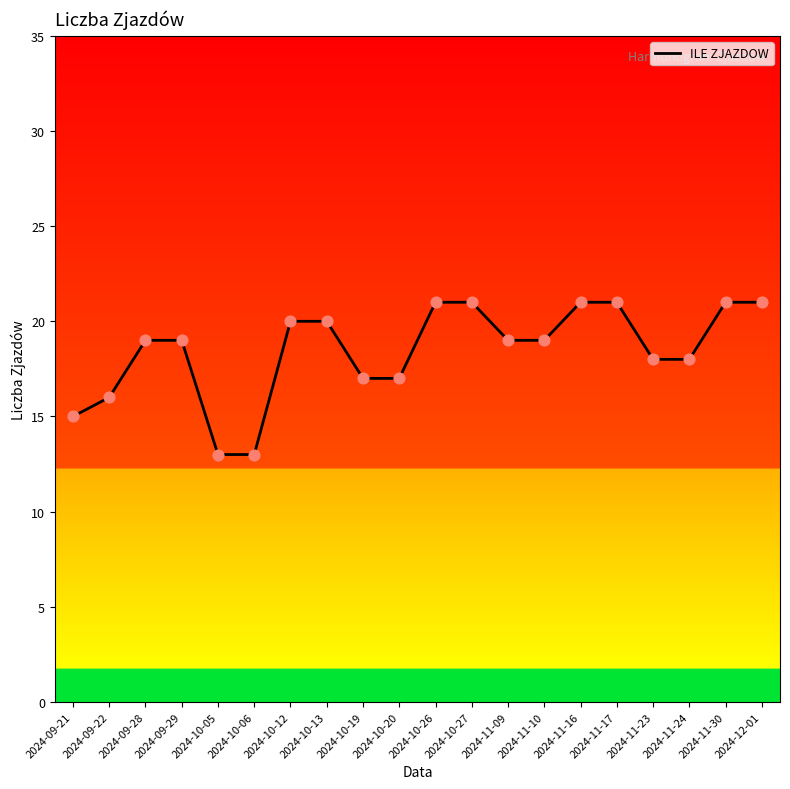

Approximately how many times larger is the value at 2024-12-01 compared to 2024-11-23?

1.2